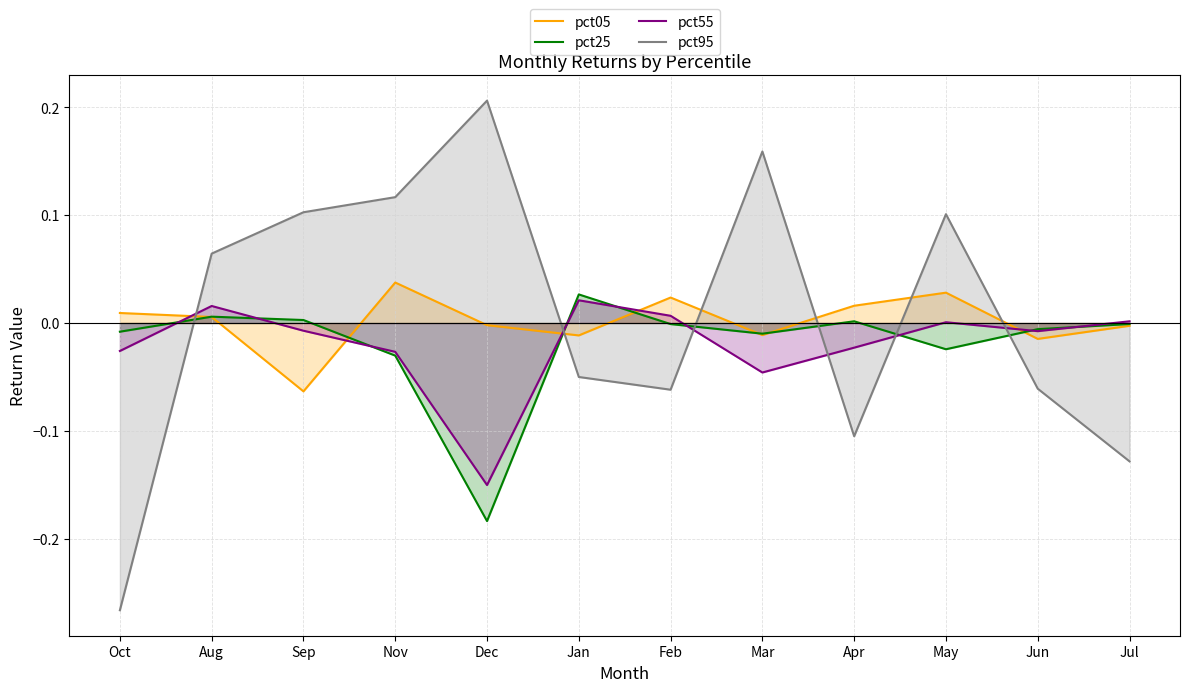

True or false: pct25 has a value of 0.0 at Sep.

False